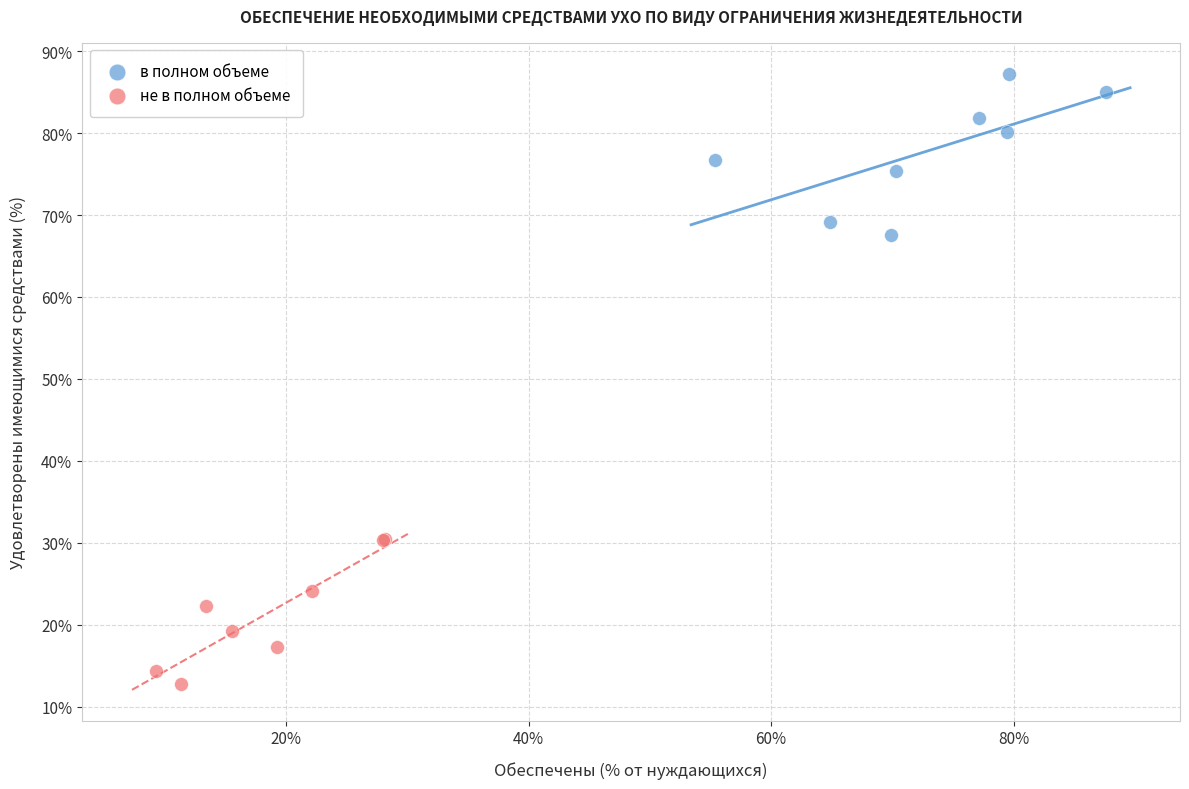

Which series has the largest Y range (max minus min)?

в полном объеме